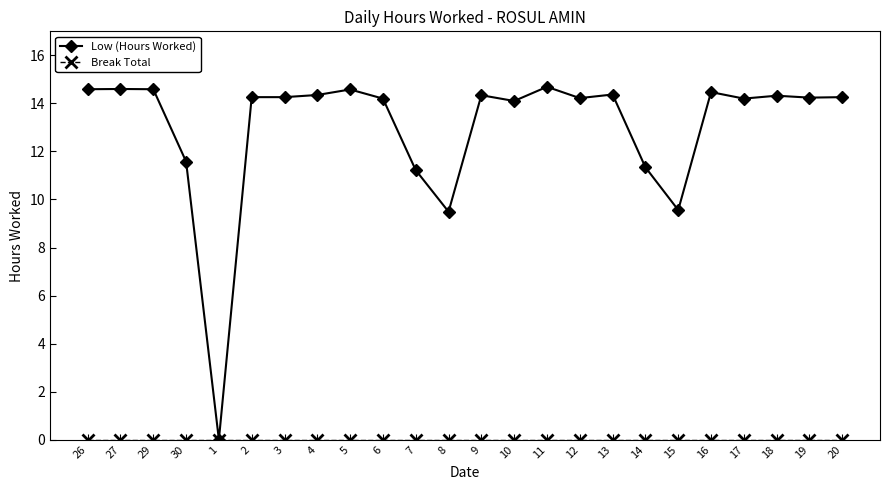

Does the chart have visible grid lines?

No